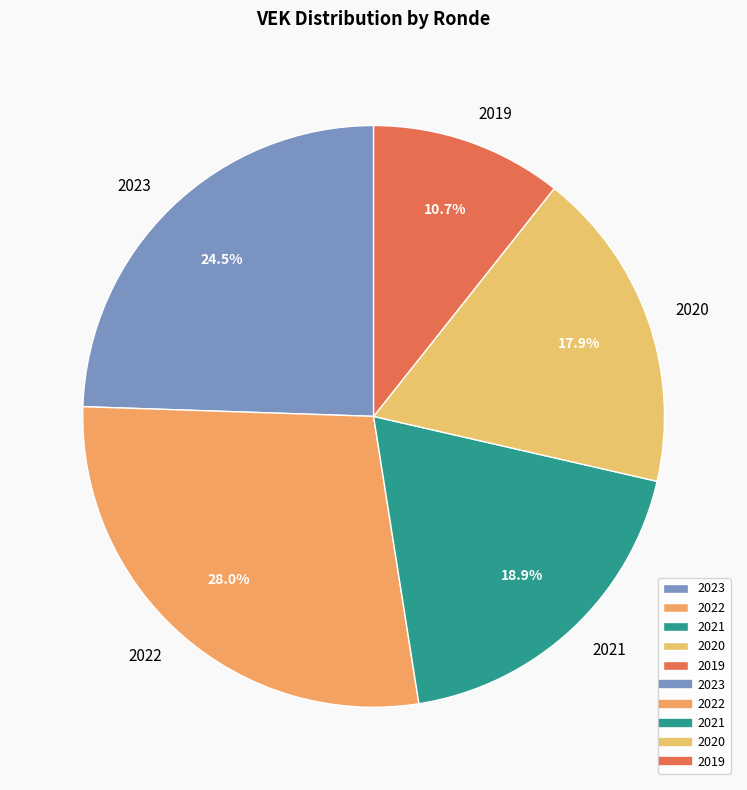

Is there a majority slice in this chart?

No